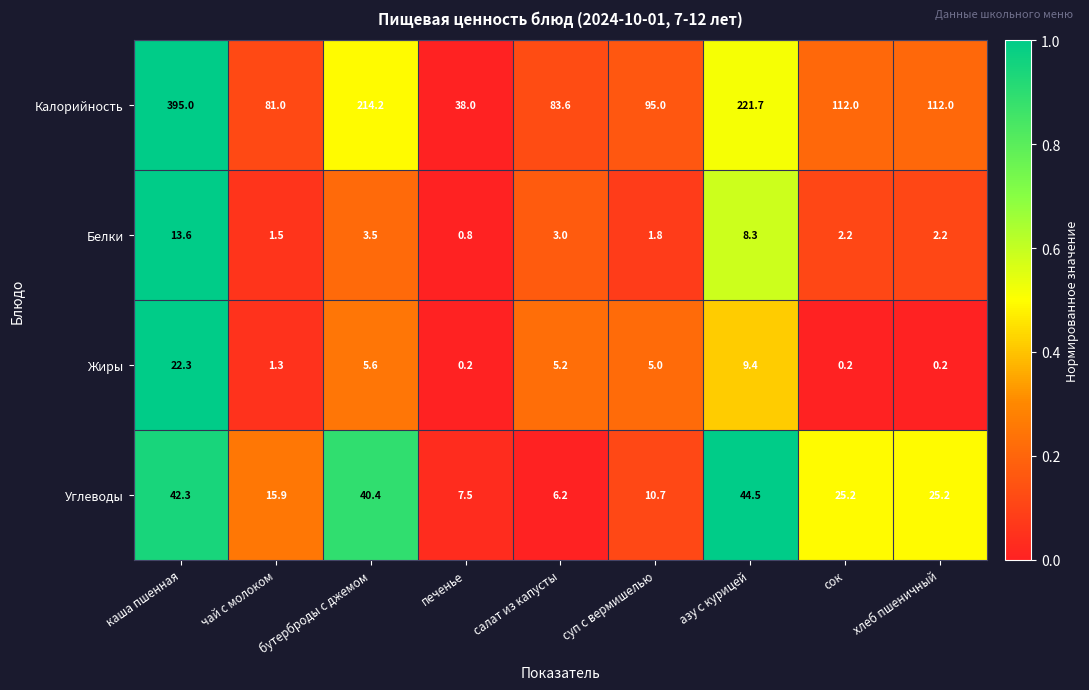

Which series has the largest total across all categories?

Калорийность